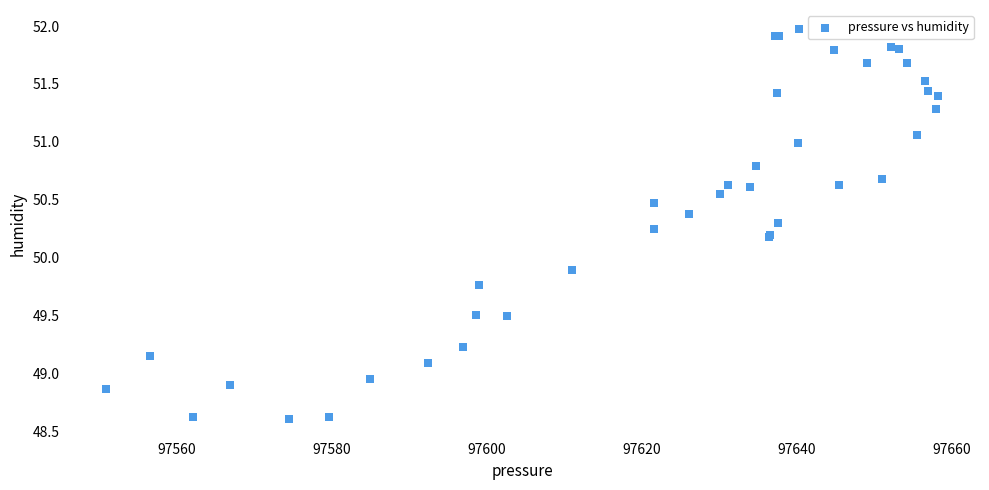

What Y value in the scatter plot is closest to 50?

49.9